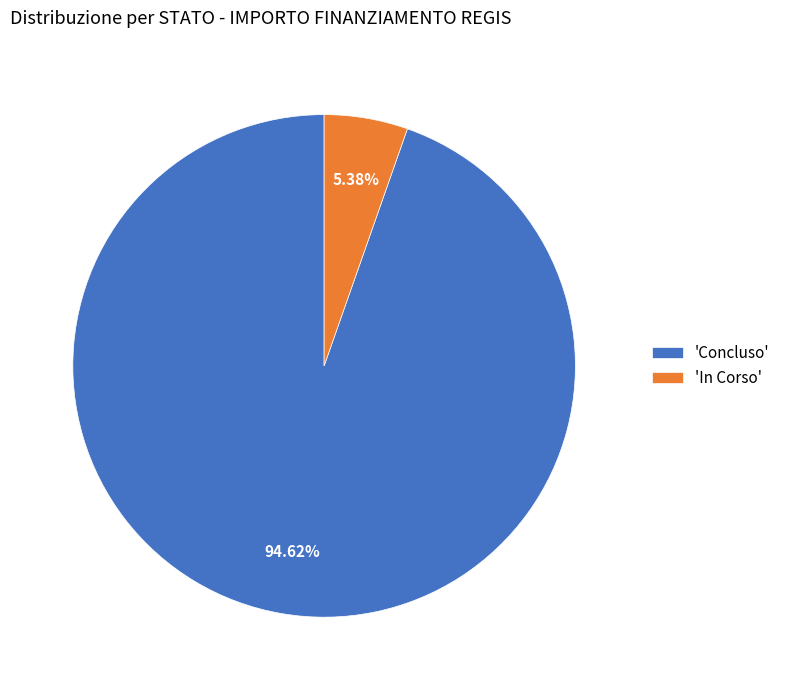

Which category has the smallest portion of the pie?

'In Corso'